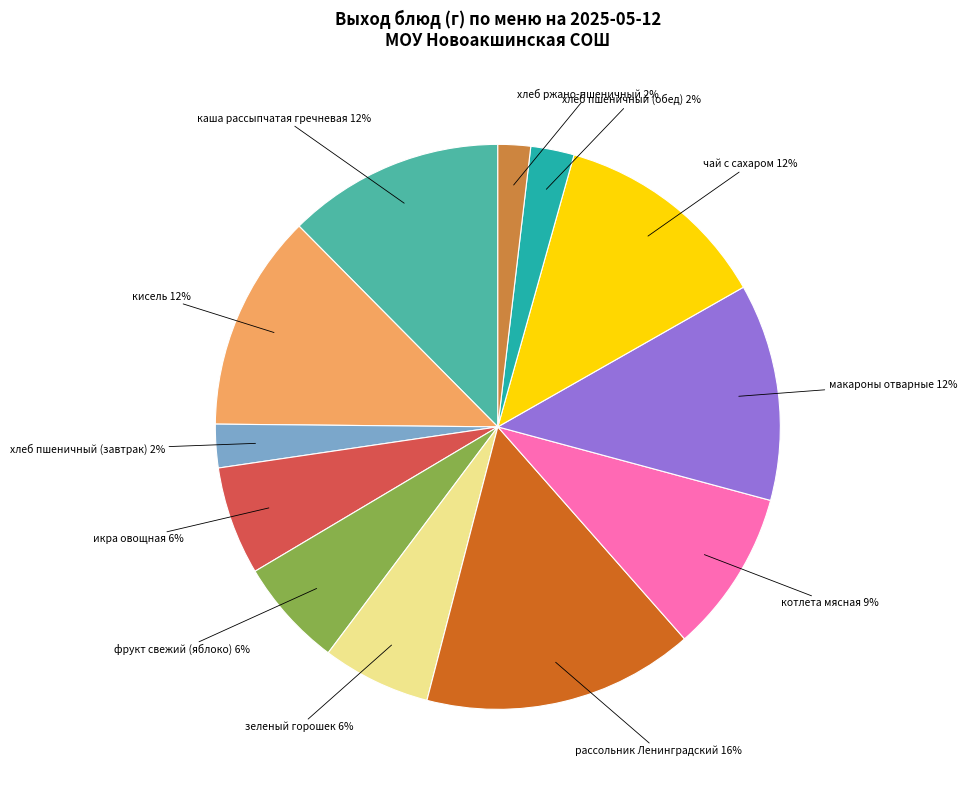

To the nearest percent, what is the difference between the largest and smallest slice percentages?

14%